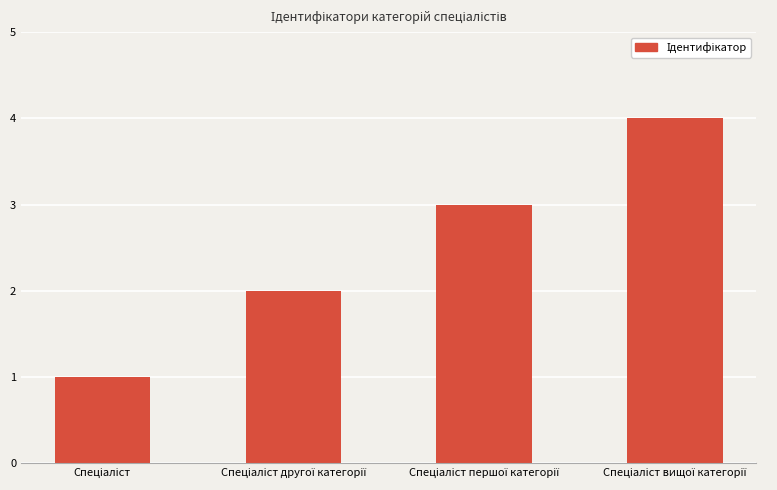

What is the greatest value displayed?

4